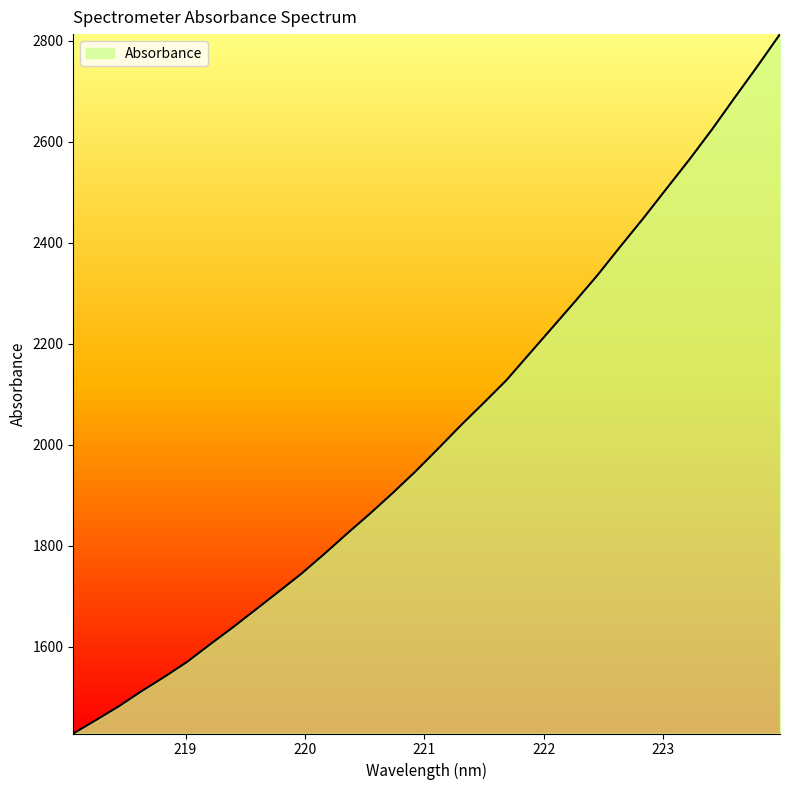

What is the smallest value displayed?

1428.3